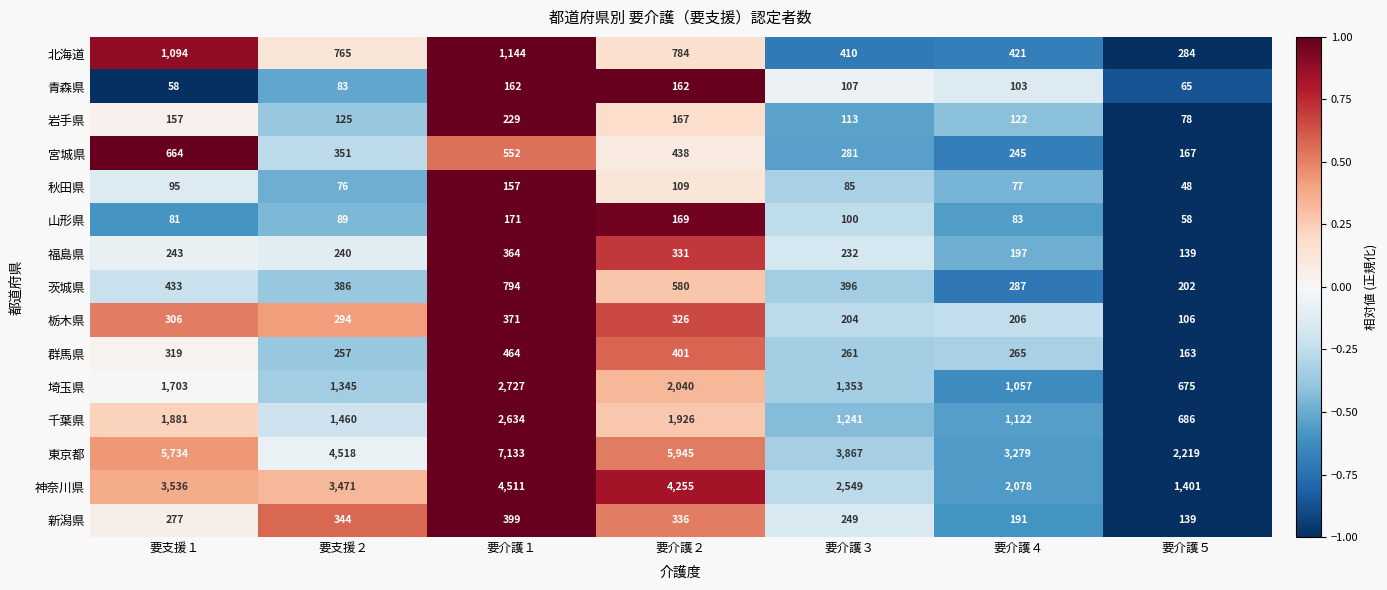

How many distinct data groups are displayed?

15